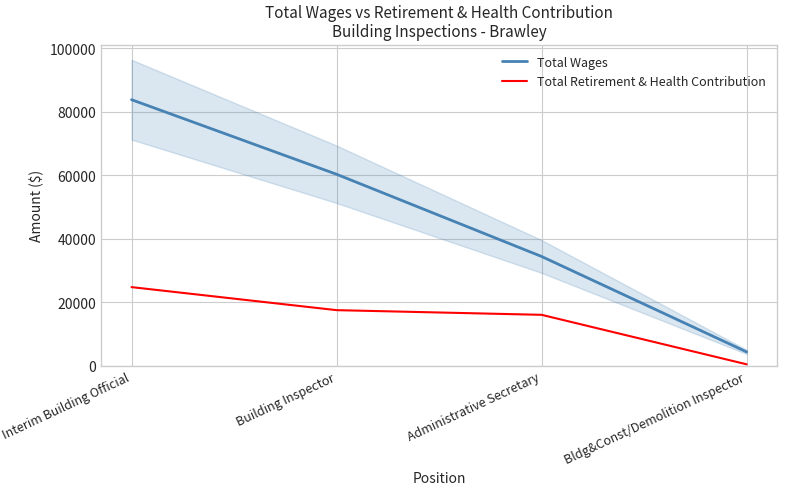

Reading left to right, list all the values displayed in this chart.

Total Wages: Interim Building Official=83869	Building Inspector=60362	Administrative Secretary=34457	Bldg&Const/Demolition Inspector=4387
Total Retirement & Health Contribution: Interim Building Official=24805	Building Inspector=17548	Administrative Secretary=16075	Bldg&Const/Demolition Inspector=477